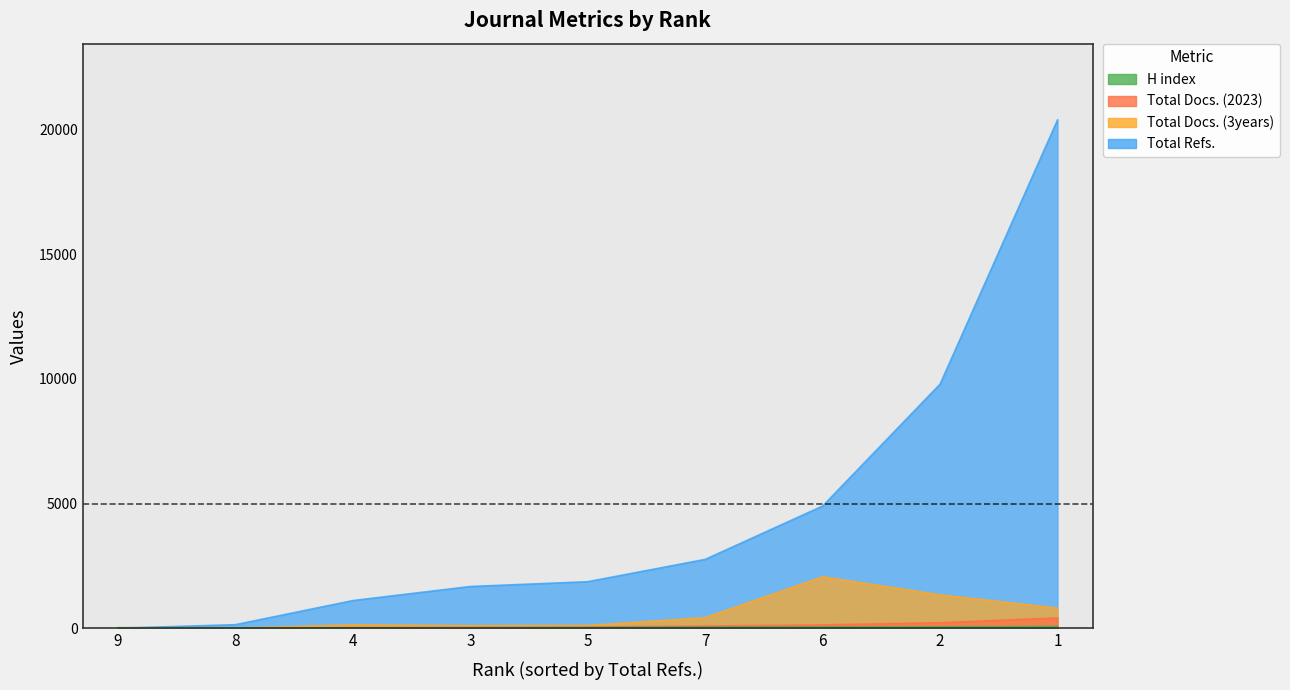

At which category does Total Docs. (2023) reach its first local valley?

4